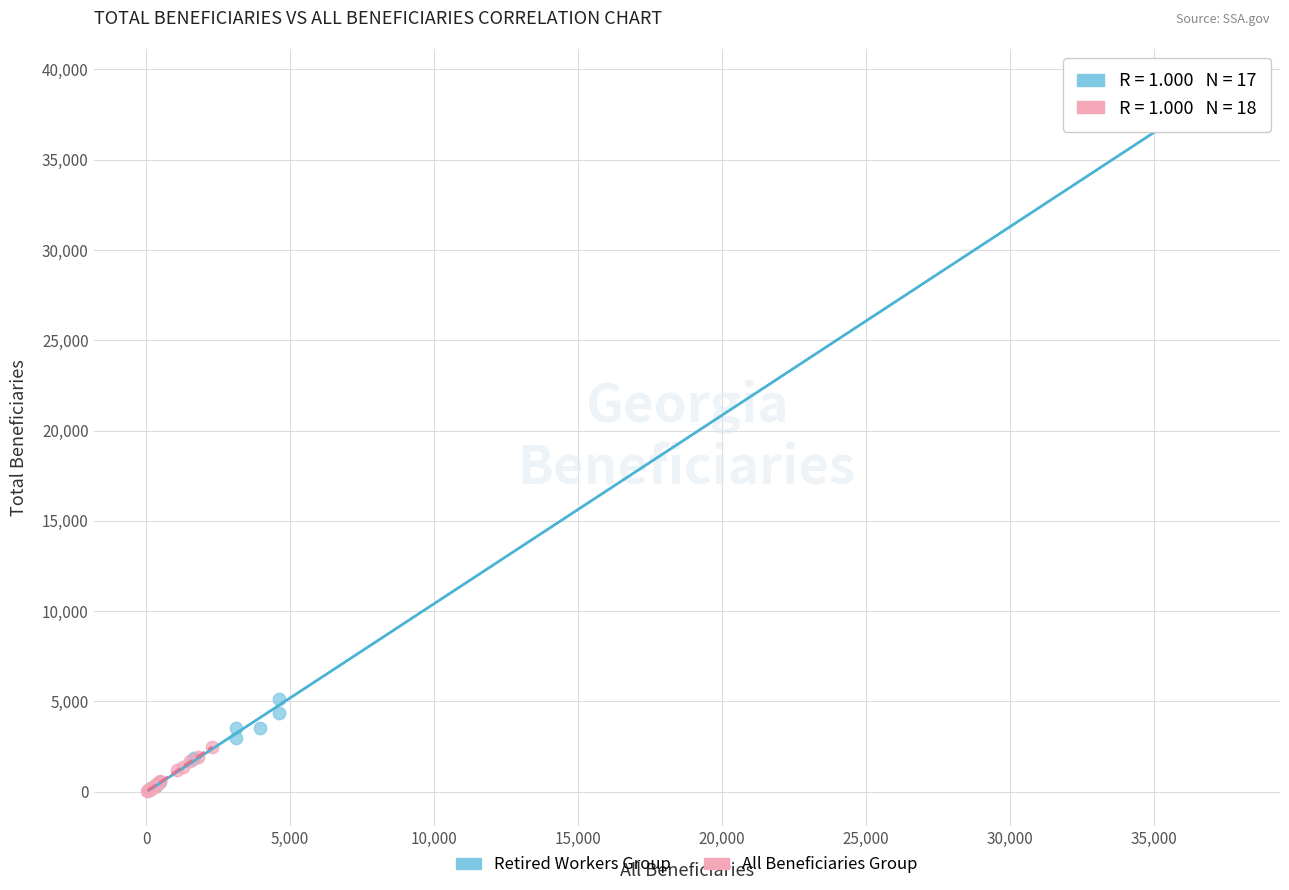

Which series has the widest spread of Y values?

Retired Workers Group